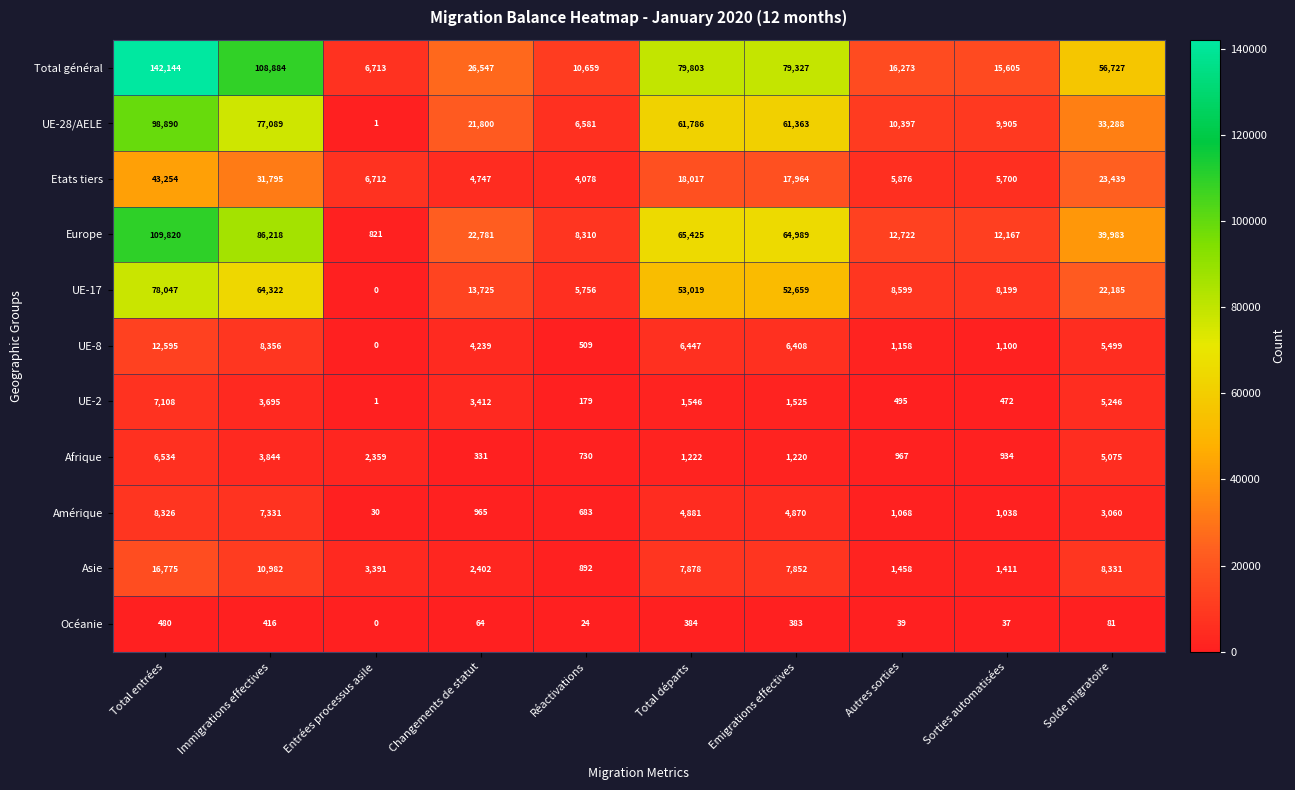

What is the approximate value of Total général at Sorties automatisées, to the nearest 100?

15600